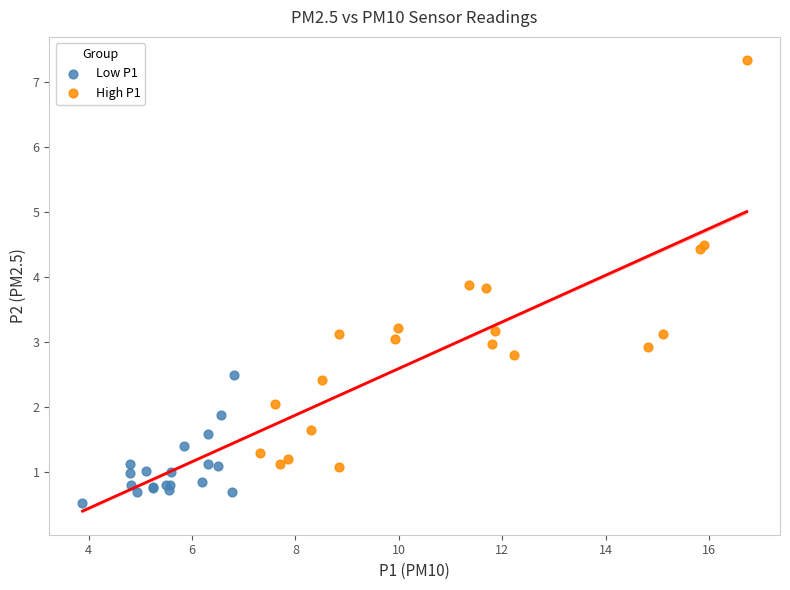

Which series reaches the maximum Y coordinate?

High P1